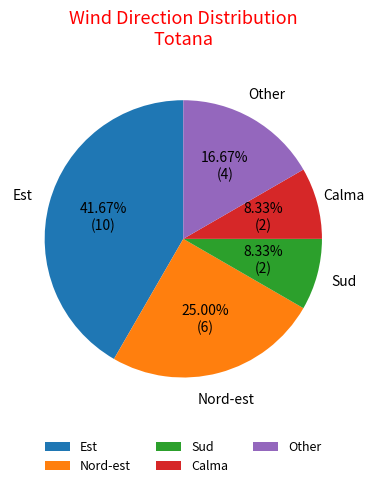

To the nearest percent, what is the average slice percentage?

20%